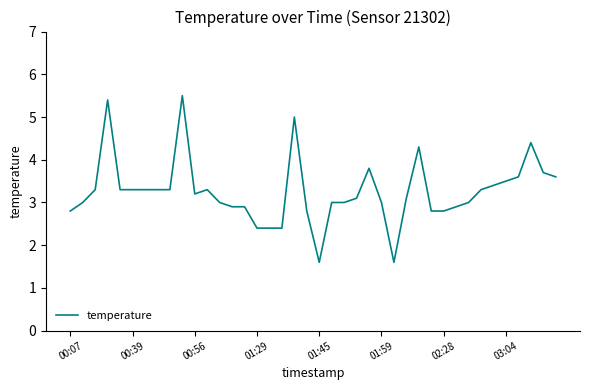

What is the difference between the maximum and minimum values?

3.9